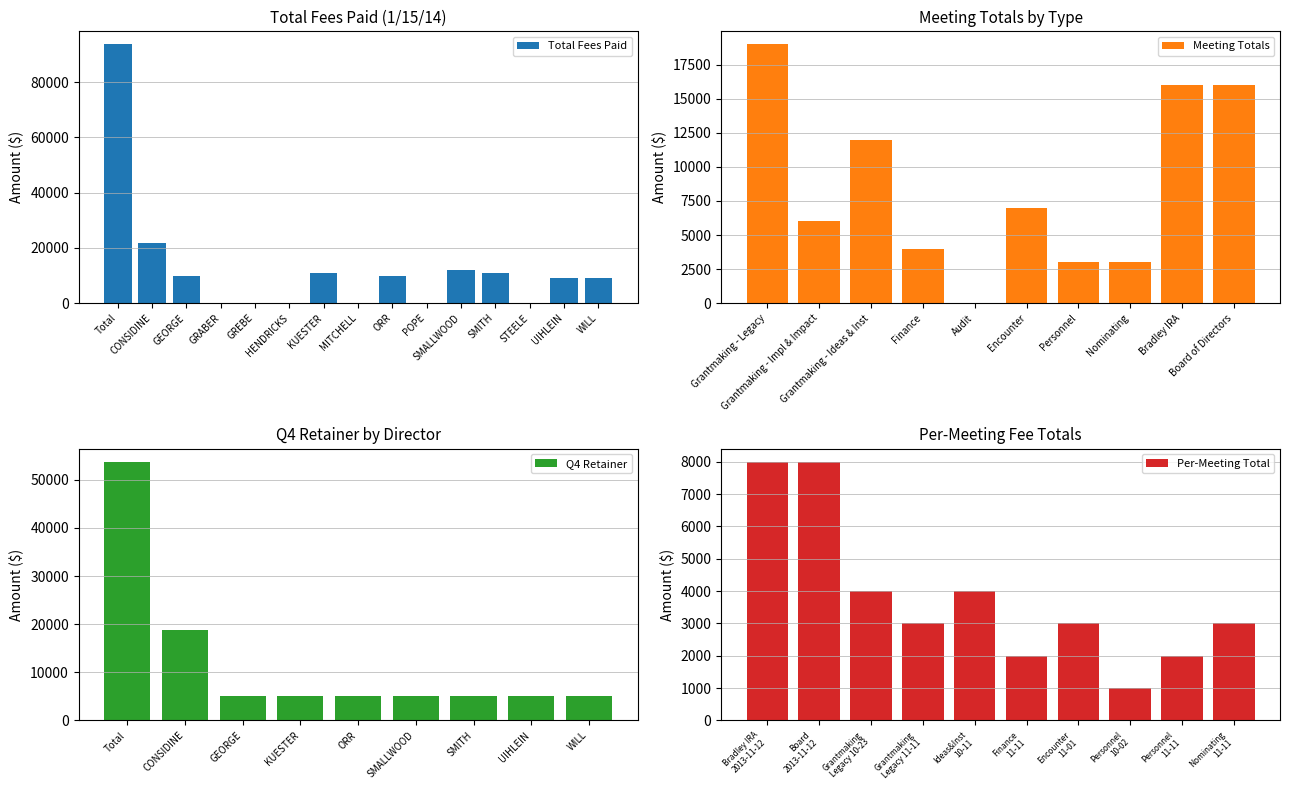

Which has a higher value, STEELE or SMALLWOOD?

SMALLWOOD